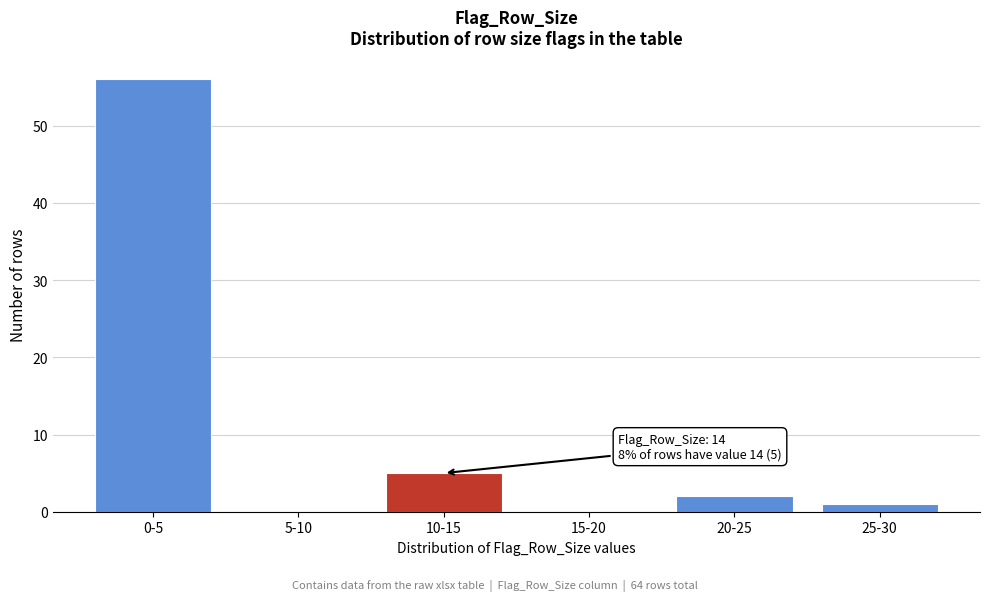

Reading left to right, extract all data points from this chart.

0-5=56	5-10=0	10-15=5	15-20=0	20-25=2	25-30=1